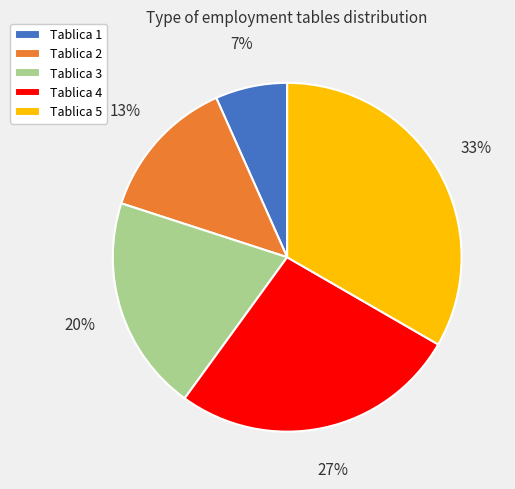

Between Tablica 3 and Tablica 2, which is larger?

Tablica 3